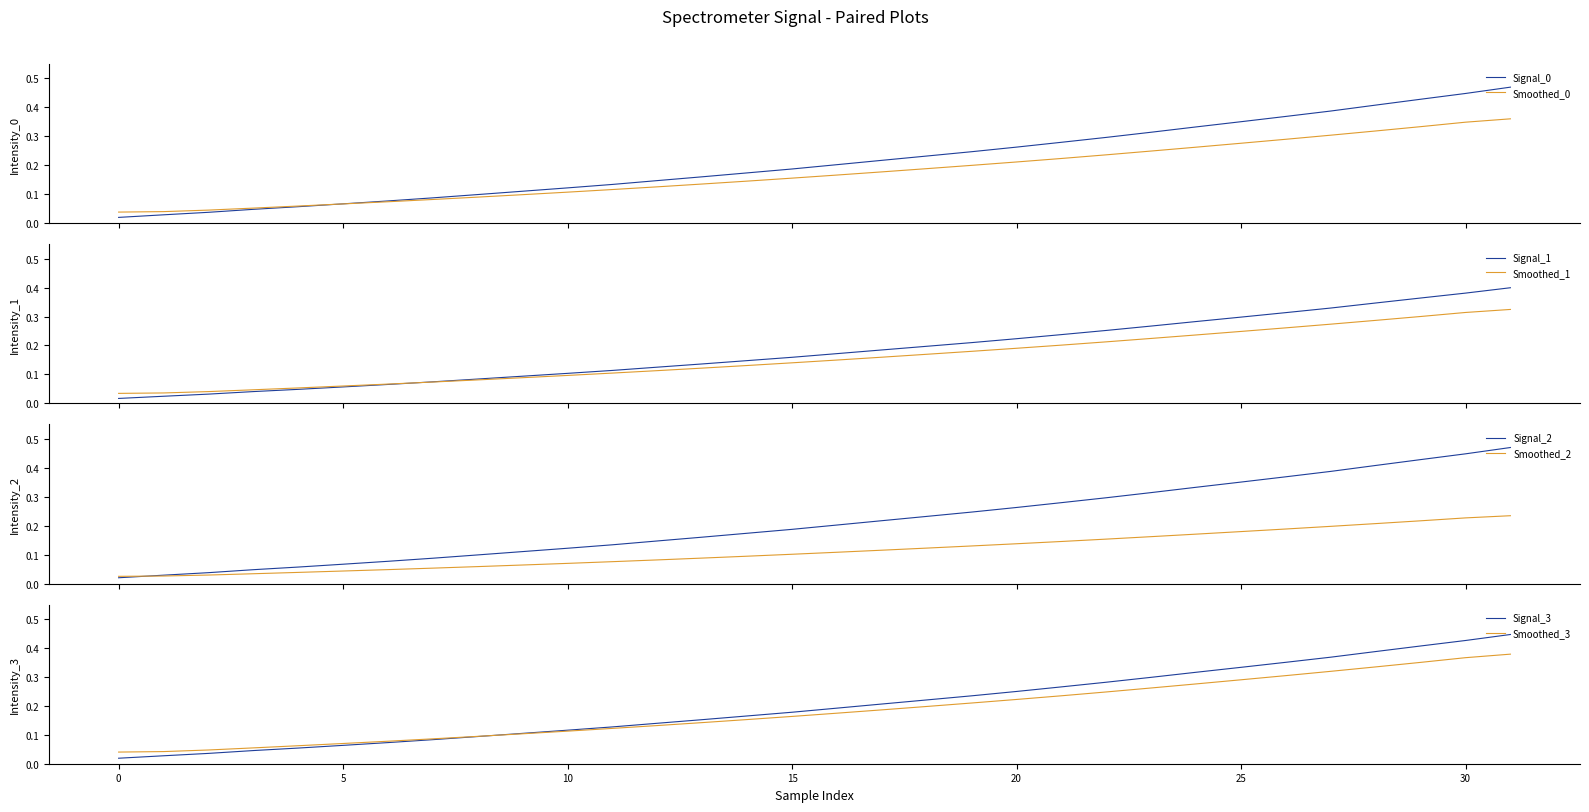

Is the value of Signal_3 at 15 greater than the value of Smoothed_3 at 20?

No